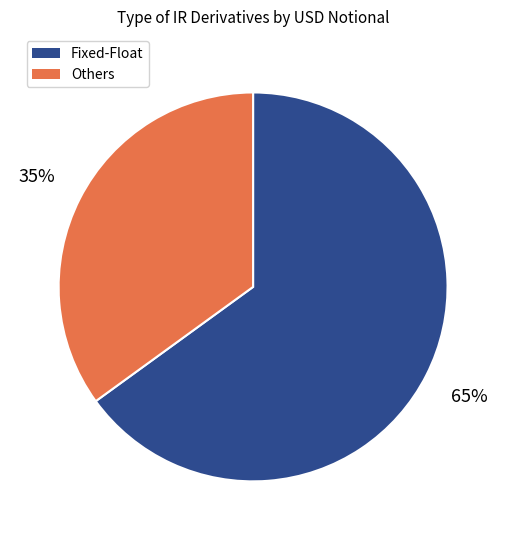

To the nearest percent, what is the difference between the largest and smallest slice percentages?

30%